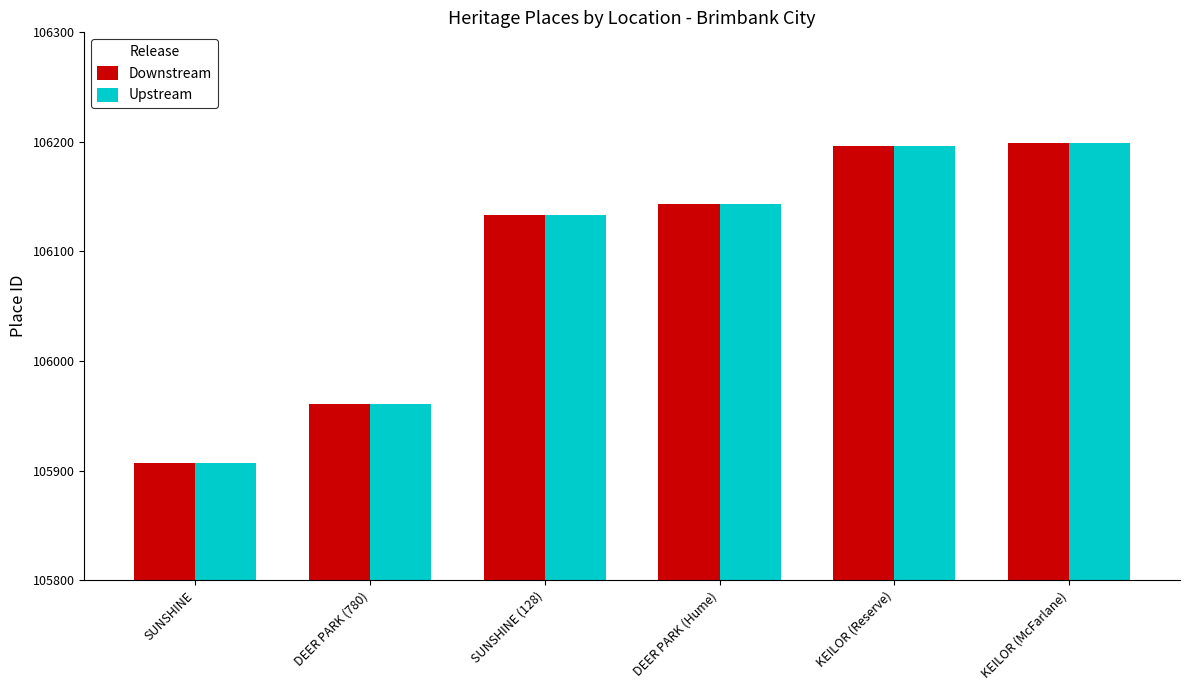

Where is Upstream nearest to the value 106053?

SUNSHINE (128)